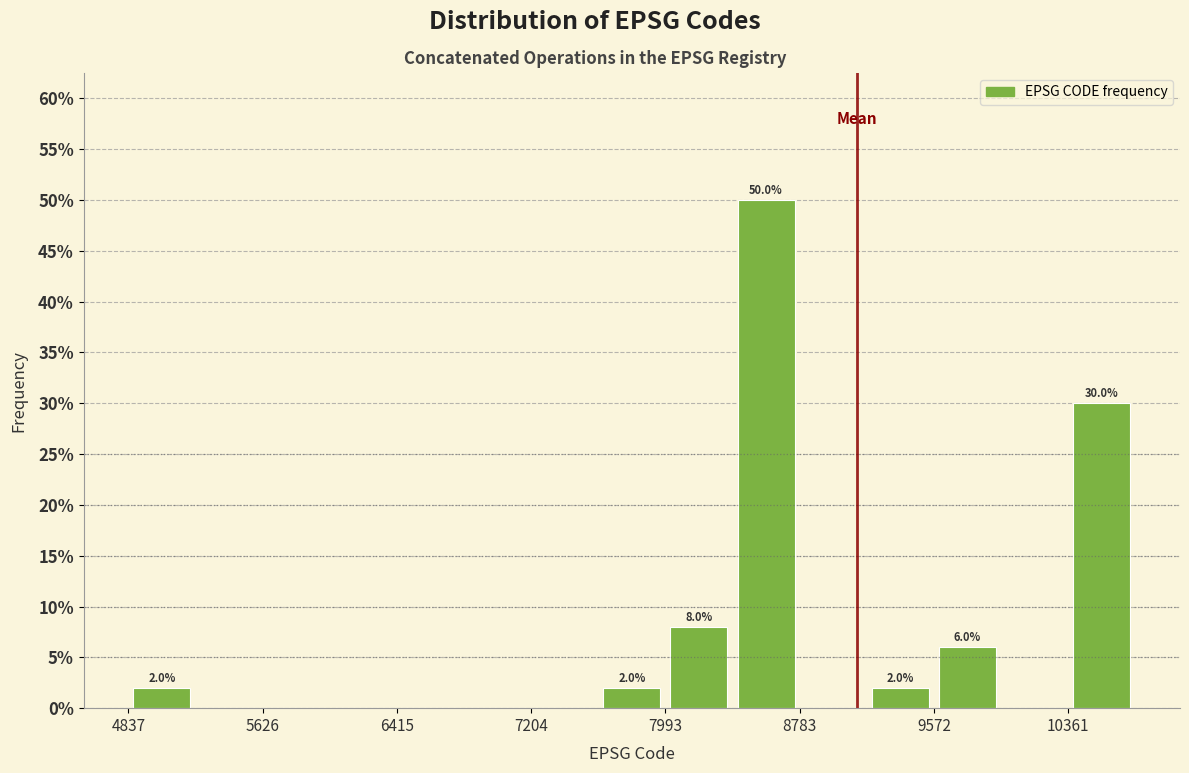

Read against the x-axis, roughly where is the centre of the tallest bar?

8600